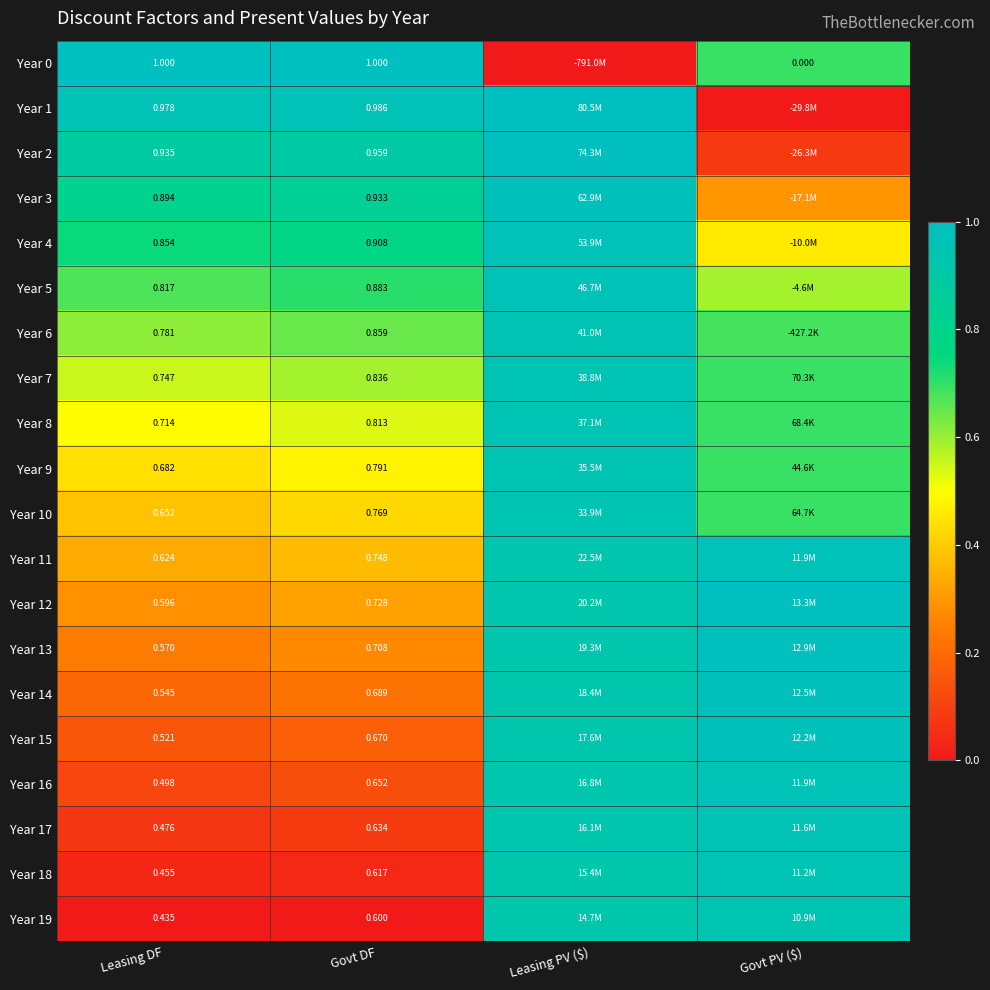

Between Govt DF and Leasing PV ($), which is larger?

Govt DF